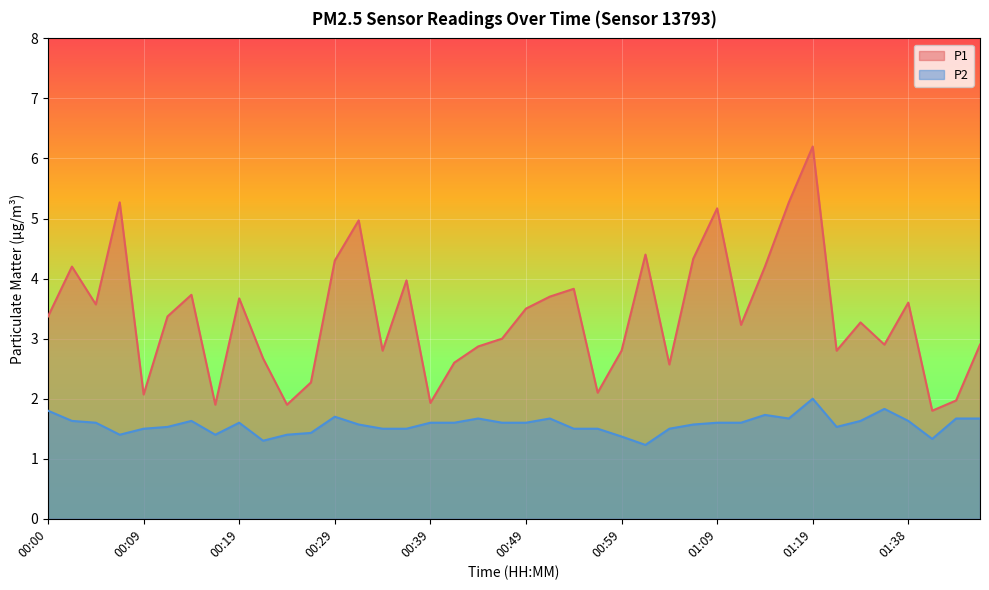

What is the average value of the P1 series?

3.4